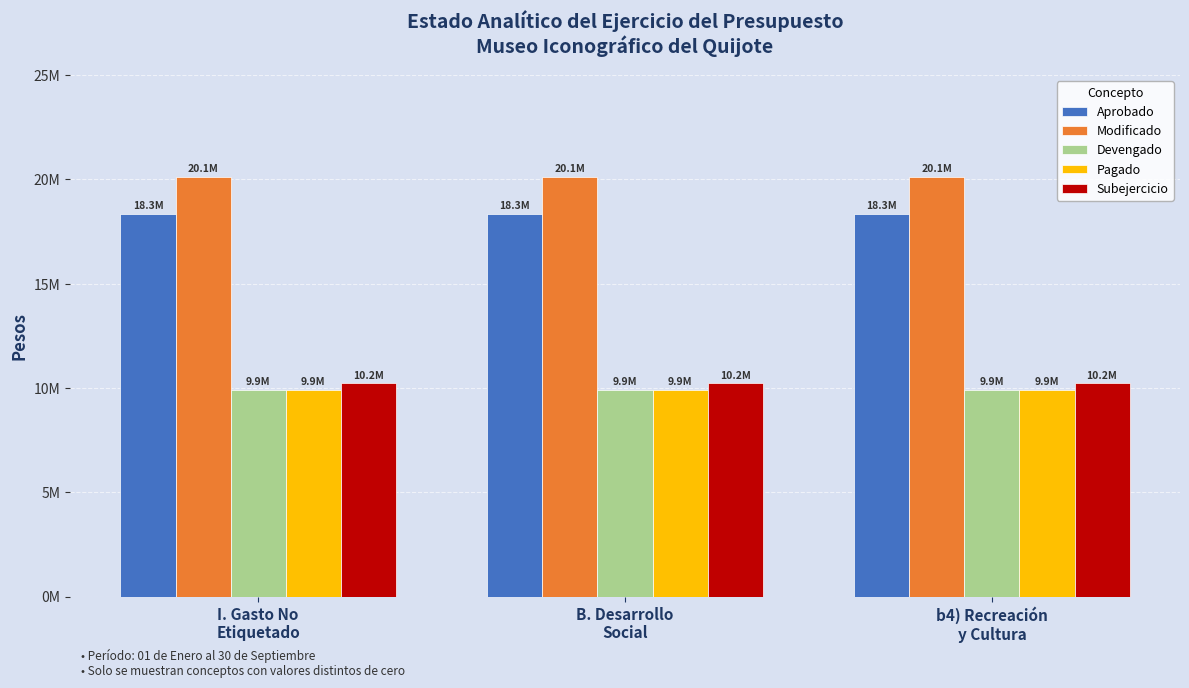

What is the spread (max minus min) of values at b4) Recreación
y Cultura?

10223134.3